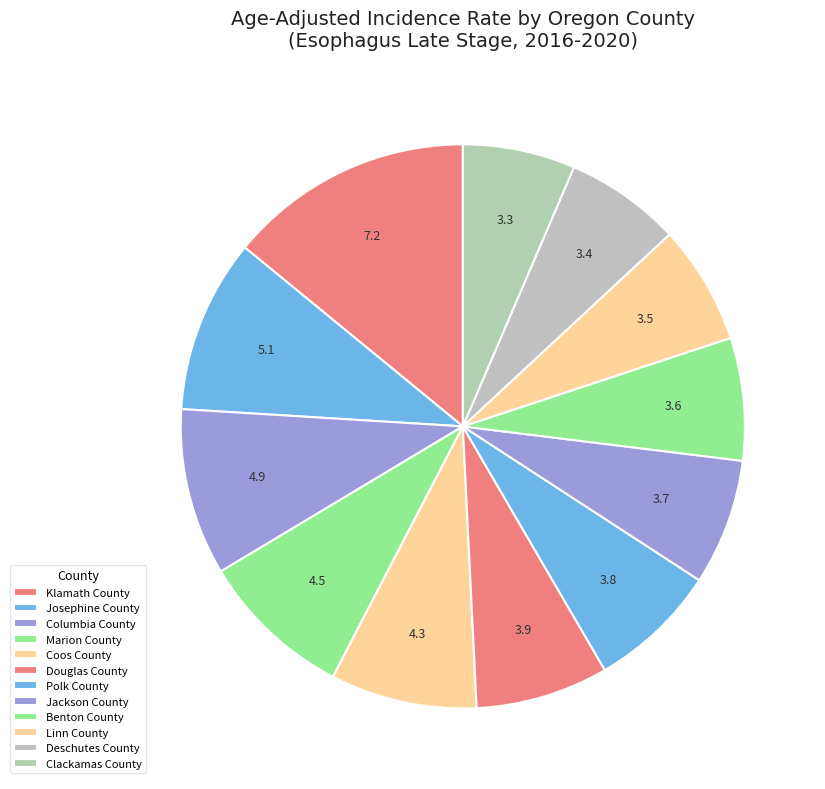

Rank the categories by value from highest to lowest.

Klamath County, Josephine County, Columbia County, Marion County, Coos County, Douglas County, Polk County, Jackson County, Benton County, Linn County, Deschutes County, Clackamas County